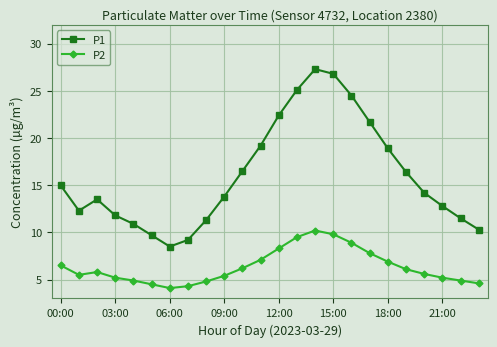

True or false: P2 has more than 1 points higher than both neighbors.

True